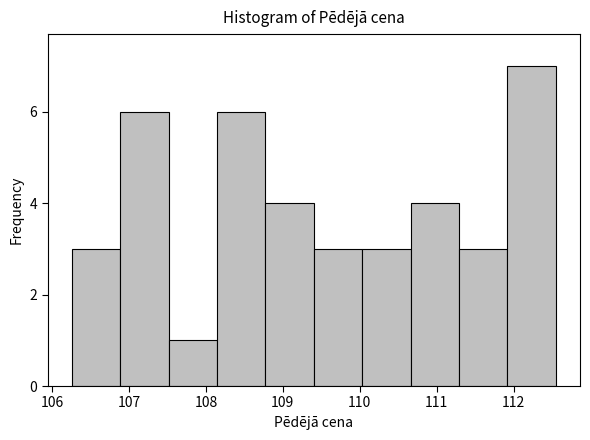

Which range on the x-axis has the tallest bar?

111.9 to 112.5